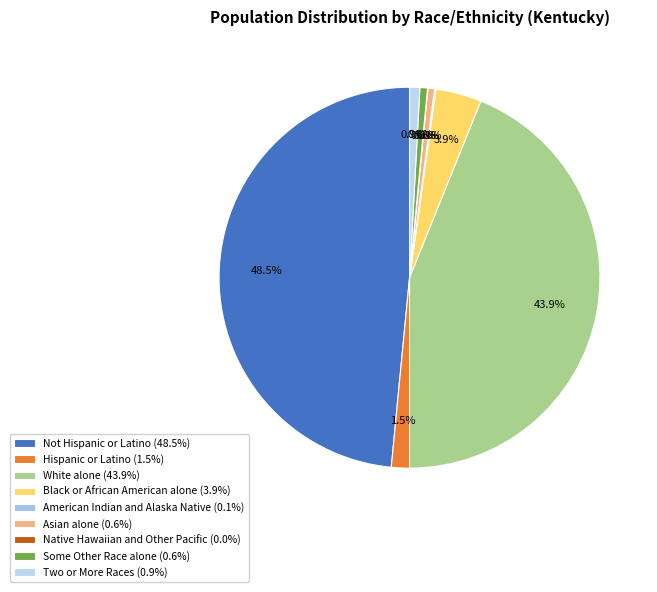

How many segments does this pie chart have?

9